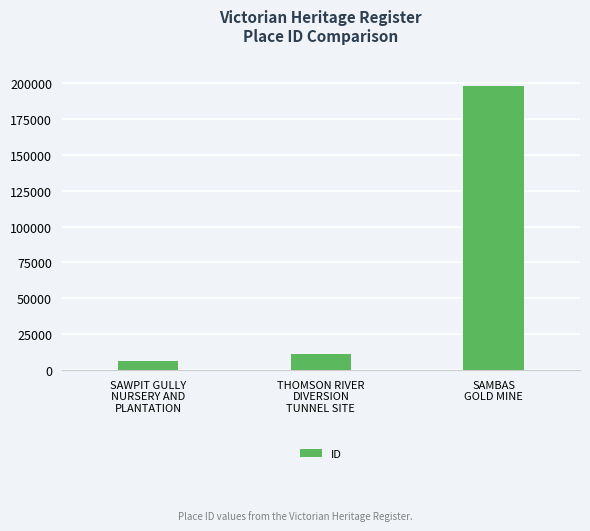

List the labels in order of value, largest first.

SAMBAS
GOLD MINE, THOMSON RIVER
DIVERSION
TUNNEL SITE, SAWPIT GULLY
NURSERY AND
PLANTATION